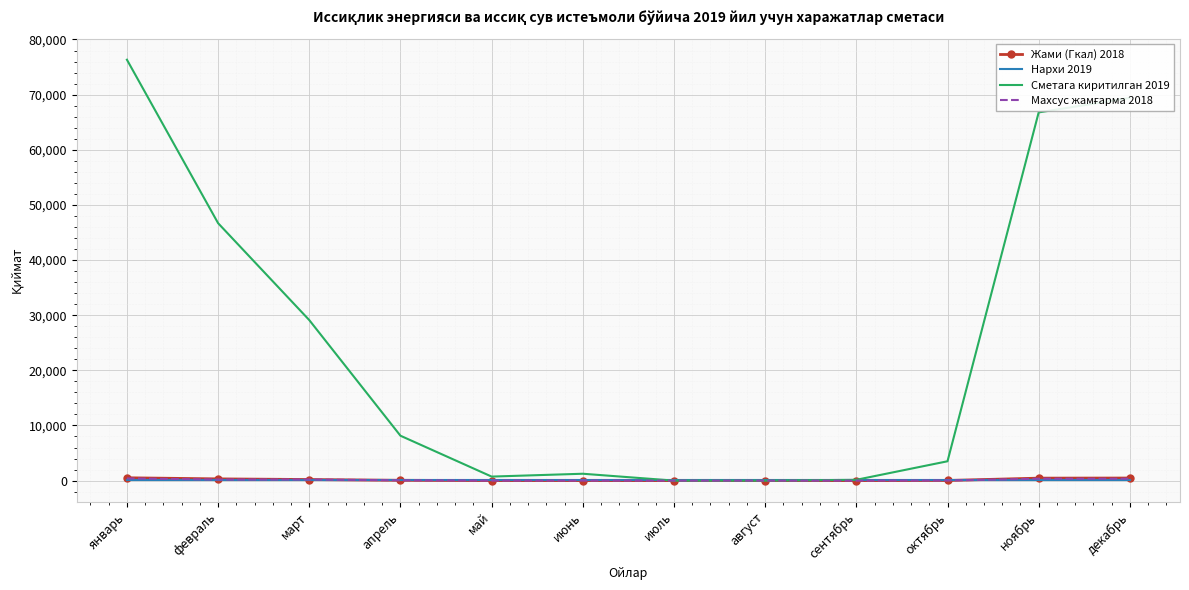

Count the number of data series in this chart.

4